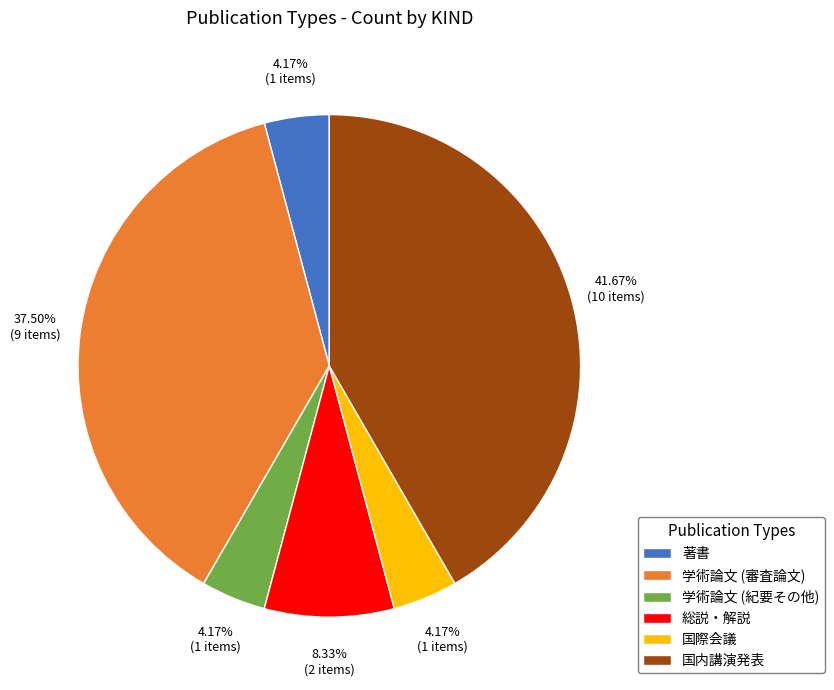

Count the number of slices in the pie.

6